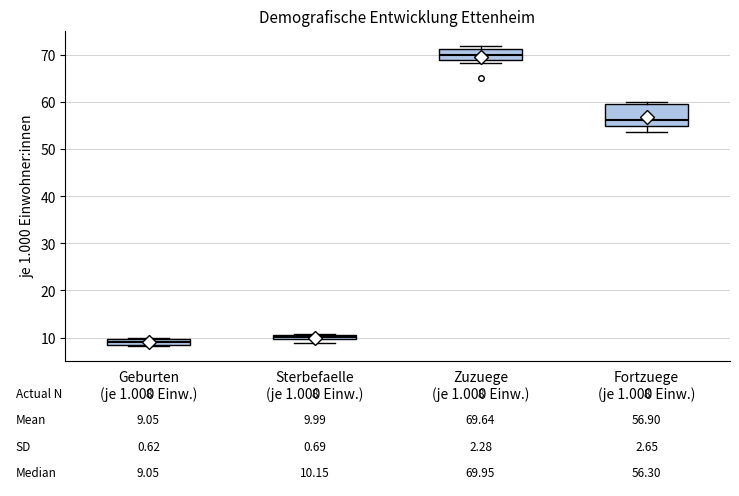

Which box's median line is the highest?

Zuzuege (je 1.000 Einw.)